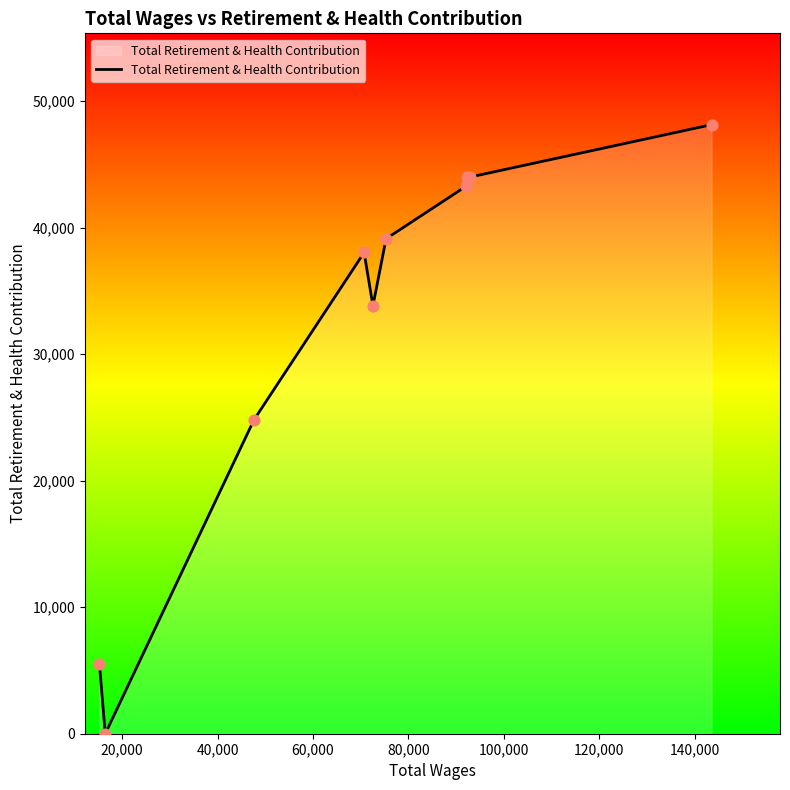

What is the difference between the maximum and minimum values?

48137